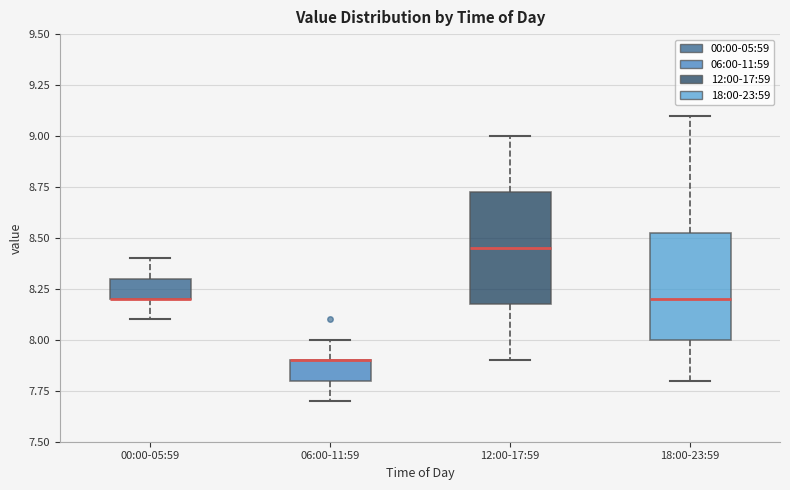

Reading left to right, transcribe this box plot: for each box, give where its median line is, the range the box spans, and where its two whiskers end, as read against the y-axis. The values are not printed on the chart, so give them approximately, as read against the axis.

00:00-05:59: median 8.20 (drawn on the box's lower edge), box 8.20 to 8.30, whiskers 8.10 to 8.40
06:00-11:59: median 7.90 (drawn on the box's upper edge), box 7.80 to 7.90, whiskers 7.70 to 8.00
12:00-17:59: median 8.45, box 8.20 to 8.75, whiskers 7.90 to 9.00
18:00-23:59: median 8.20, box 8.00 to 8.55, whiskers 7.80 to 9.10